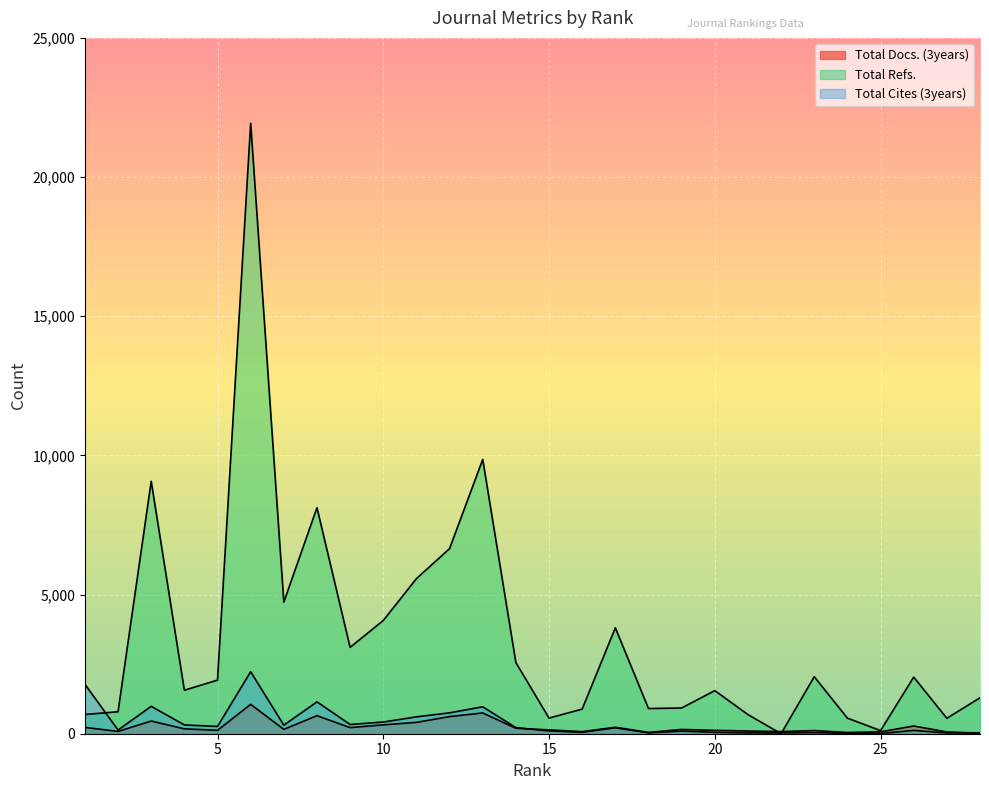

Read the Total Cites (3years) value at 9.

331